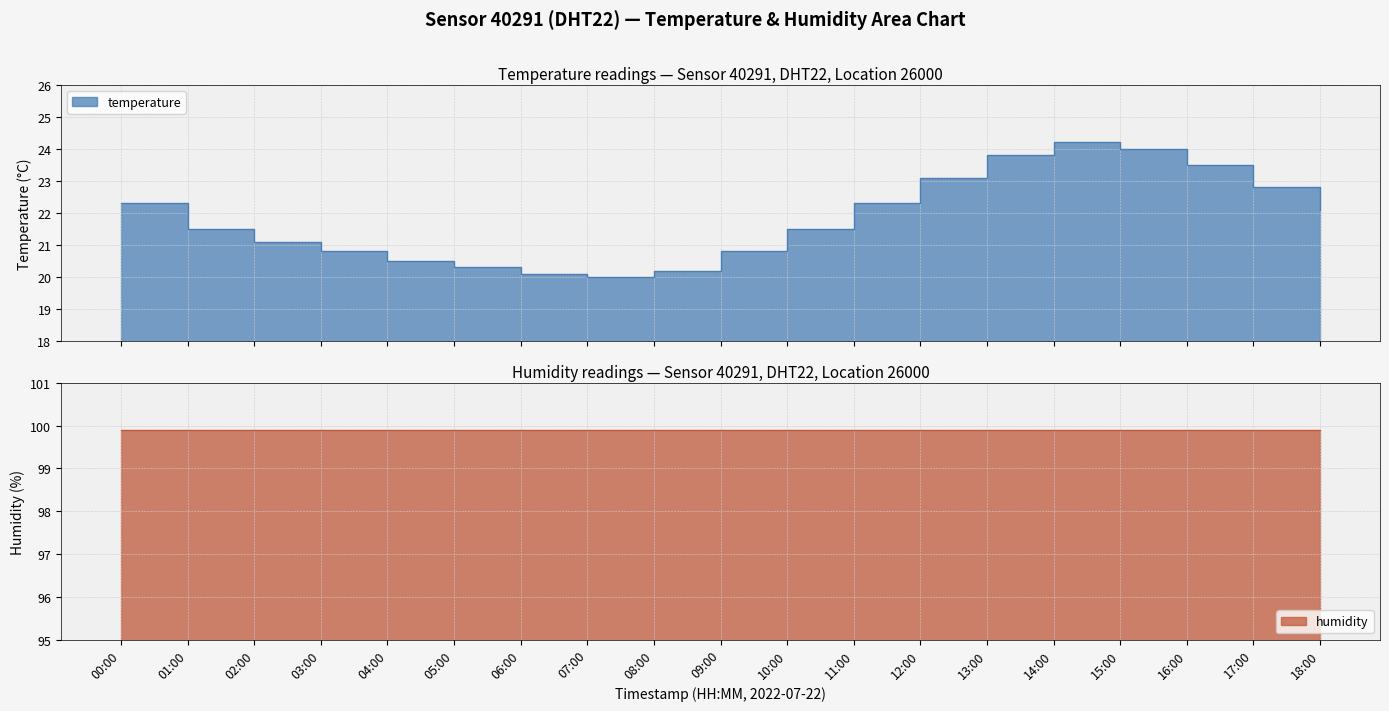

Where is the first local maximum?

14:00